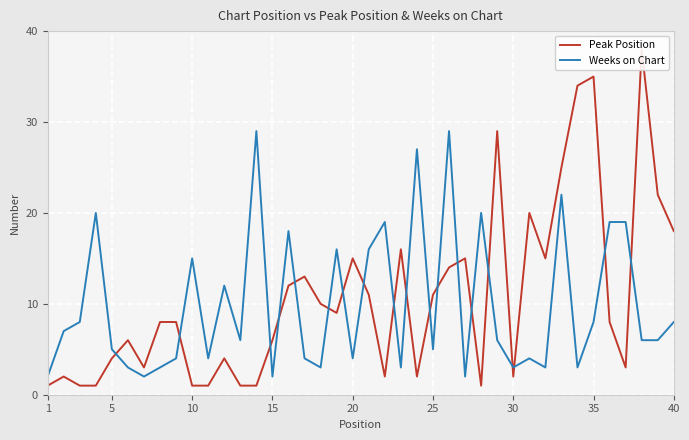

The value of Weeks on Chart at 25 is 3. True or false?

False